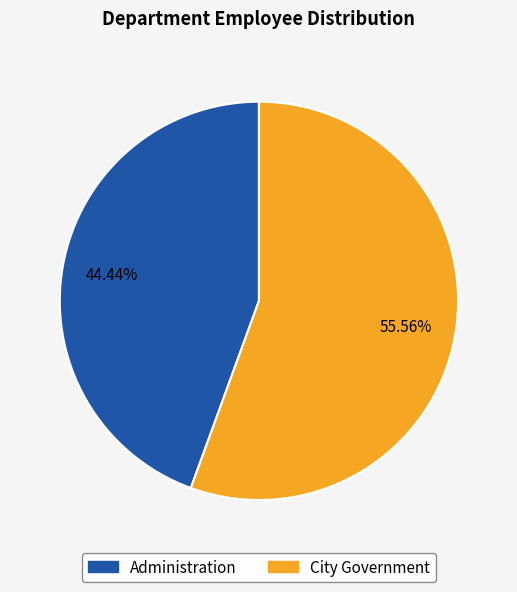

Does Administration represent more than half of the total?

No